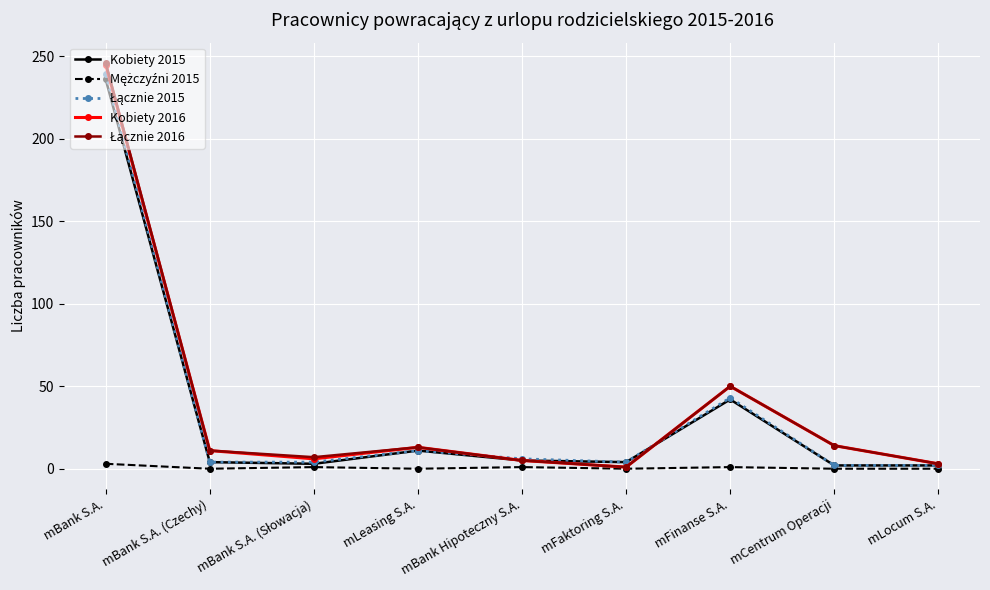

What is the label of the 8th point from the left?

mCentrum Operacji